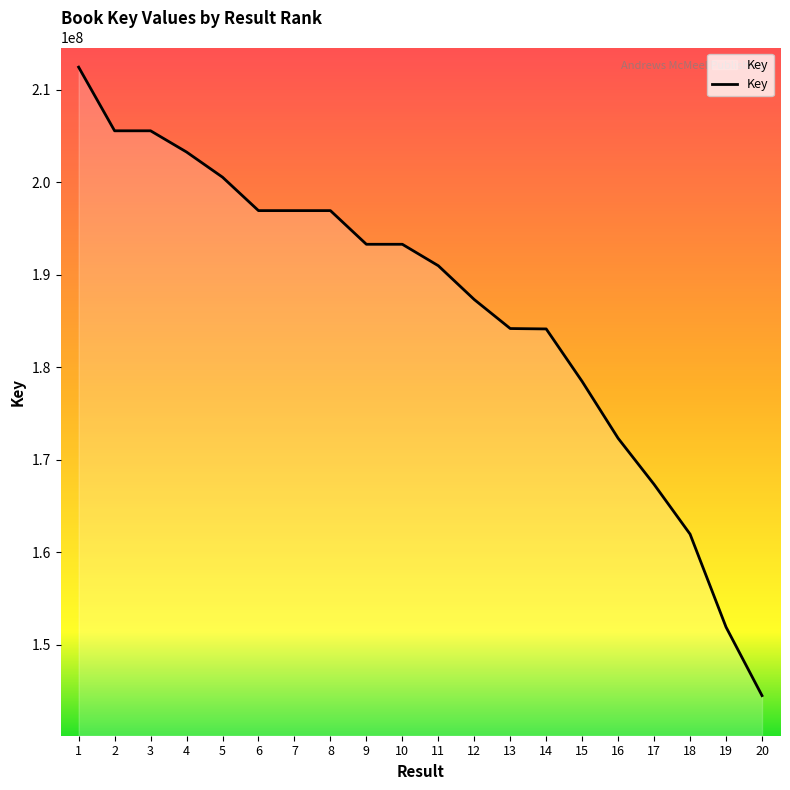

How many lines are shown in the chart?

1